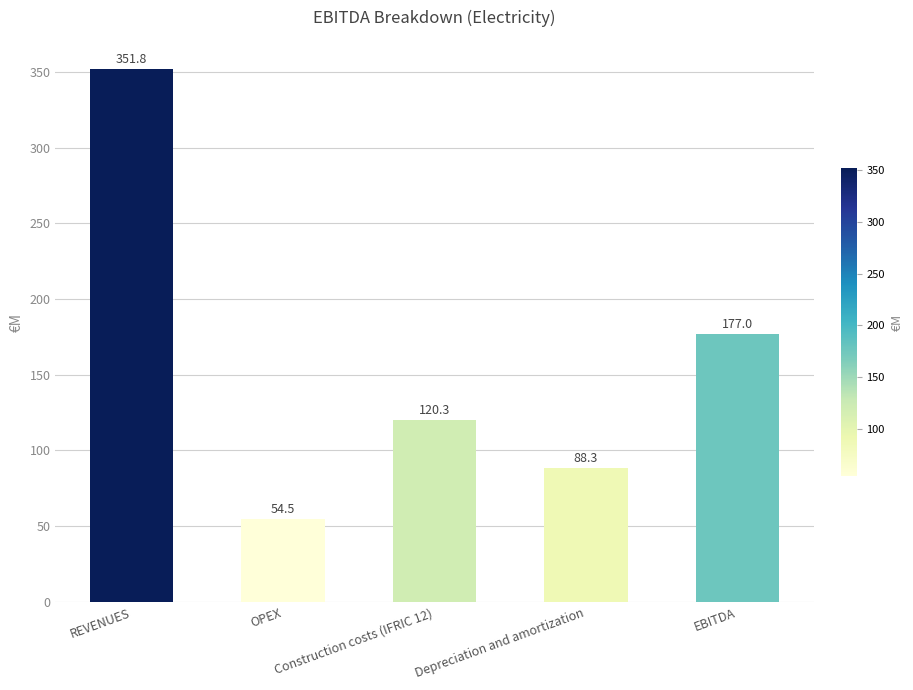

At which label does the data first exceed 120?

REVENUES